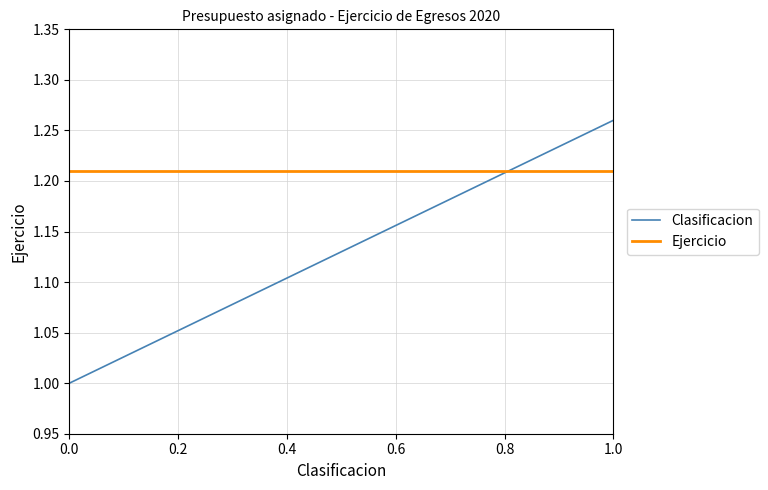

Is it true that the value at 10 is 1.1?

True